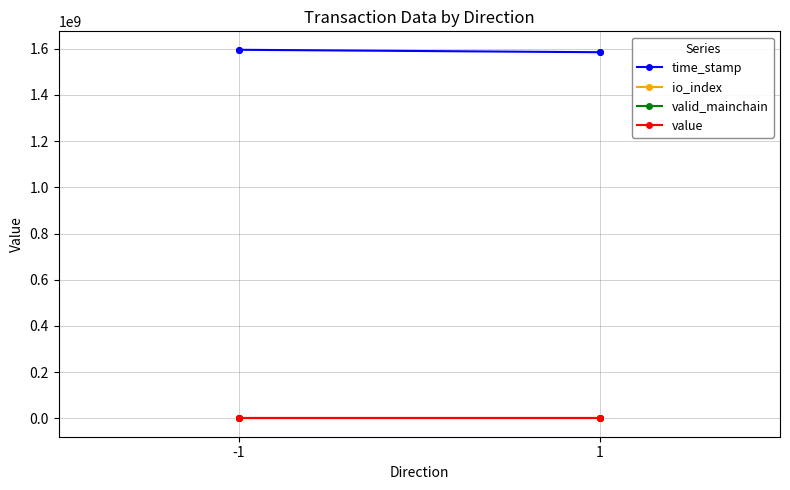

Where is the first local maximum for io_index?

-1